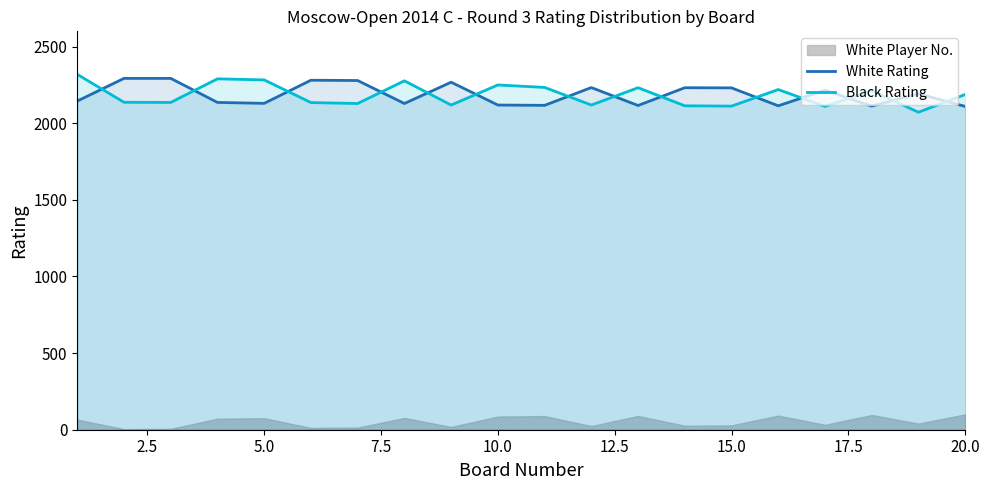

True or false: White Rating has more than 1 points higher than both neighbors.

True